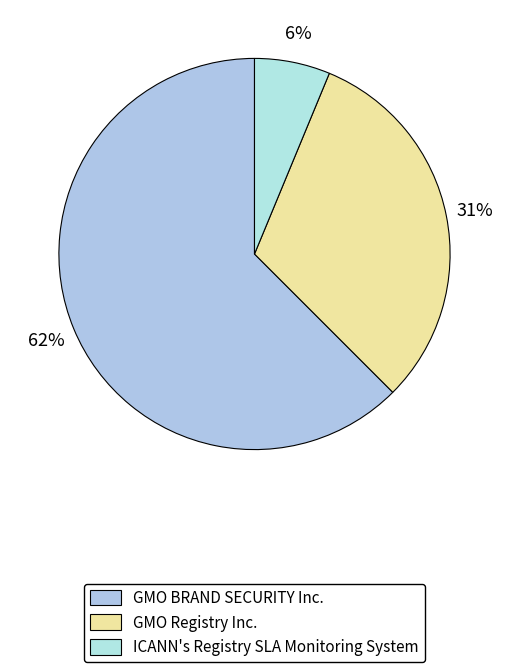

Which slice is the largest?

GMO BRAND SECURITY Inc.